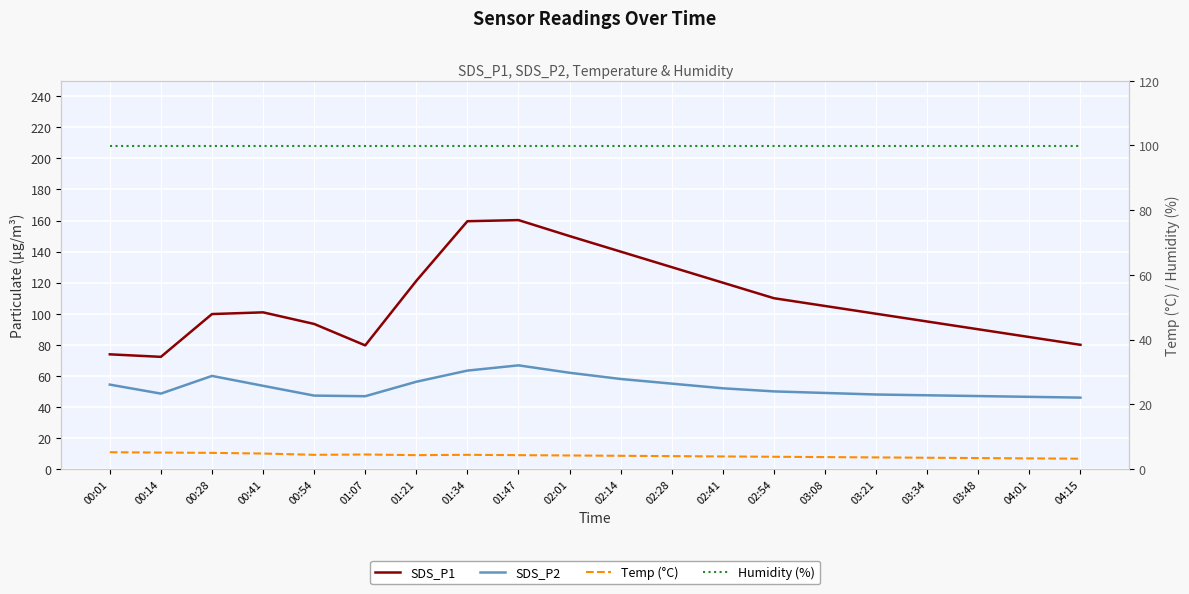

True or false: Humidity (%) has a value of 99.9 at 00:41.

True